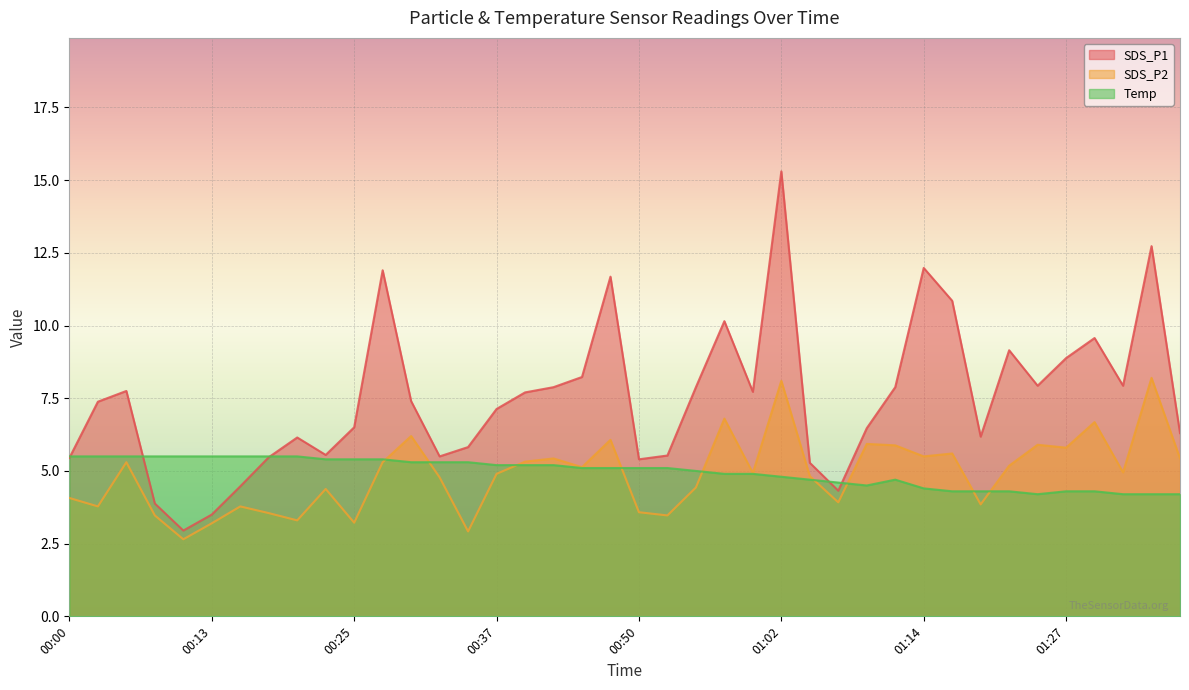

What is the difference between the second highest and minimum values in the Temp series?

1.3